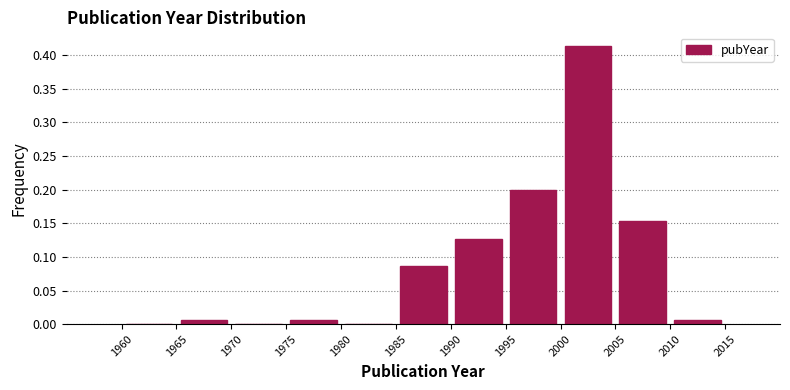

Which range on the x-axis has the tallest bar?

2000 to 2005